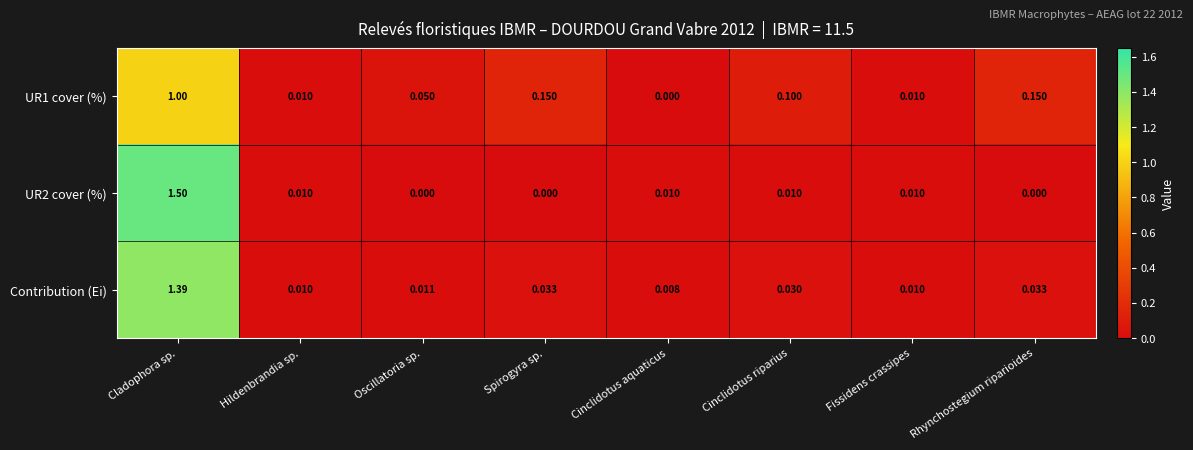

Rank the series at Cladophora sp. from highest to lowest value.

UR2 cover (%), Contribution (Ei), UR1 cover (%)